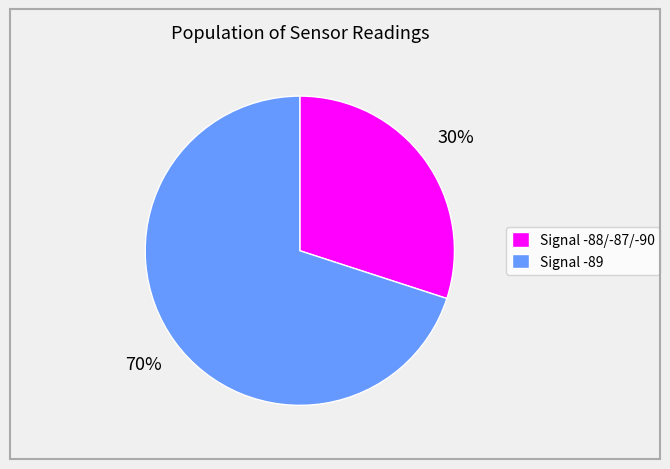

To the nearest percent, what percentage of the pie is Signal -89?

70%